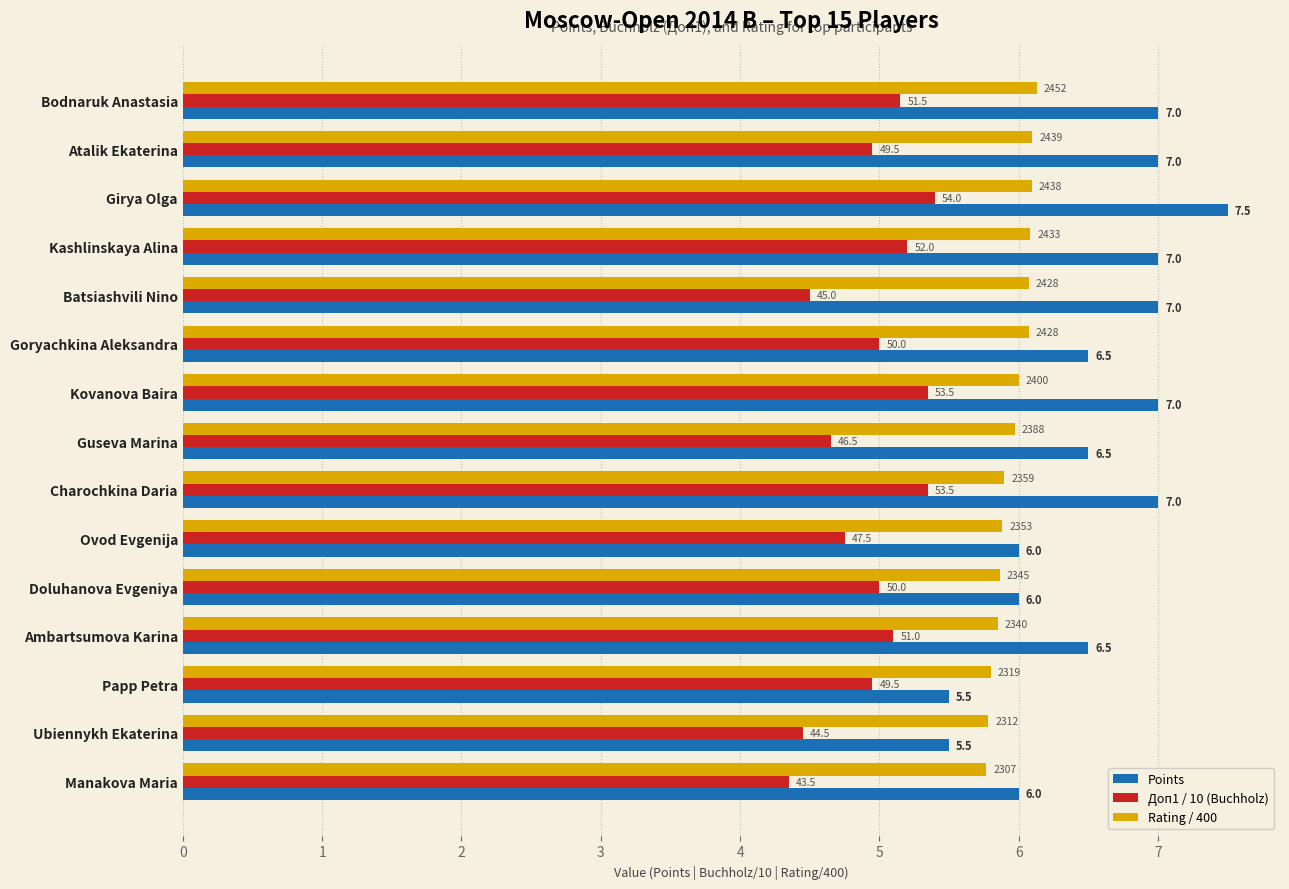

What are all the series names shown in the legend?

Points, Доп1 / 10 (Buchholz), Rating / 400